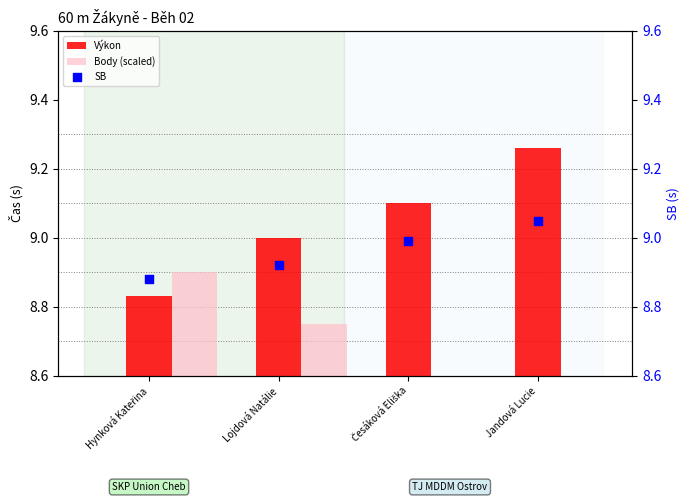

Which series has the largest Y range (max minus min)?

Výkon